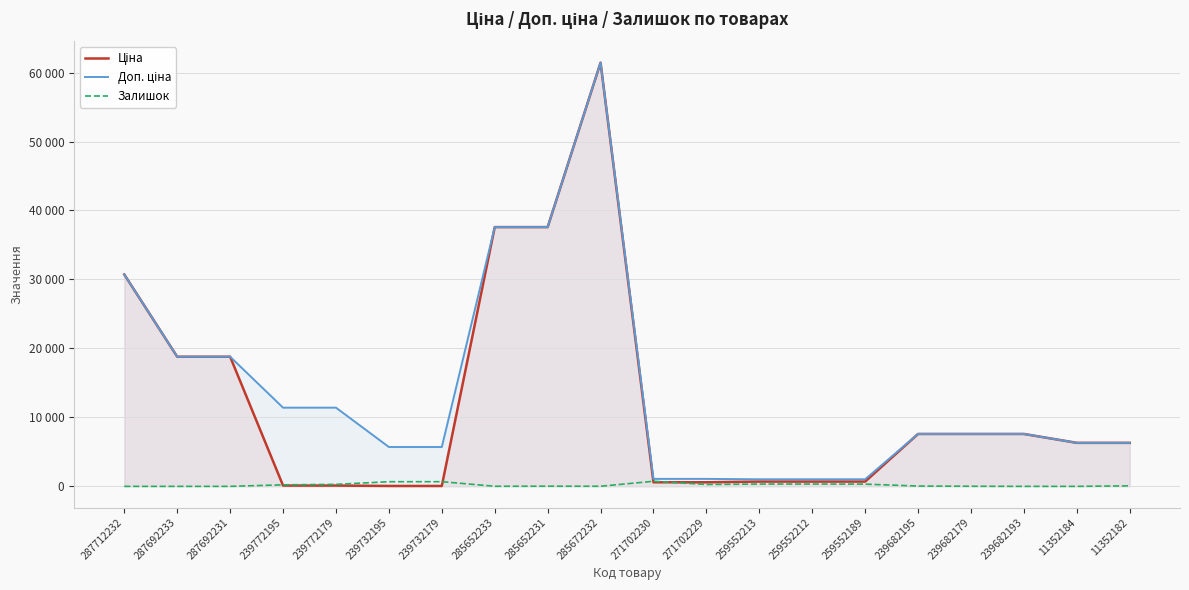

Which series has the largest range (max minus min)?

Ціна